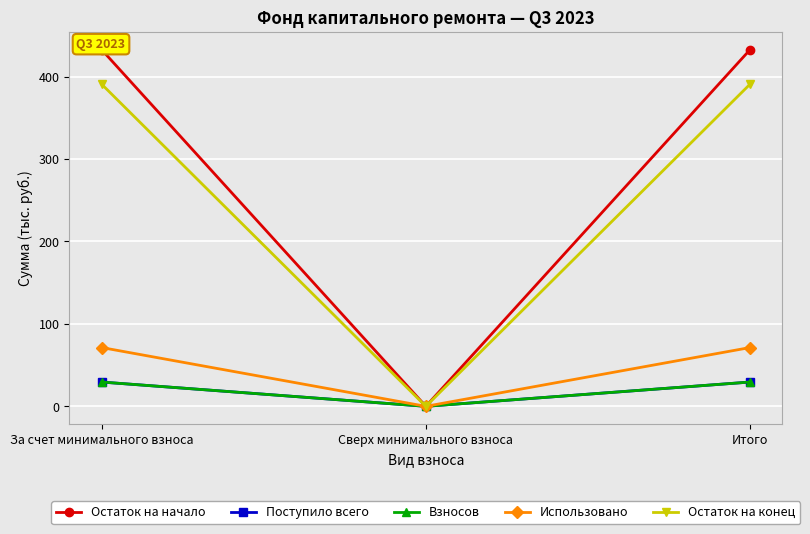

Reading left to right, what are all the values shown in this chart?

Остаток на начало: За счет минимального взноса=432.5	Сверх минимального взноса=0.0	Итого=432.5
Поступило всего: За счет минимального взноса=29.5	Сверх минимального взноса=0.0	Итого=29.5
Взносов: За счет минимального взноса=29.5	Сверх минимального взноса=0.0	Итого=29.5
Использовано: За счет минимального взноса=71.3	Сверх минимального взноса=0.0	Итого=71.3
Остаток на конец: За счет минимального взноса=390.7	Сверх минимального взноса=0.0	Итого=390.7